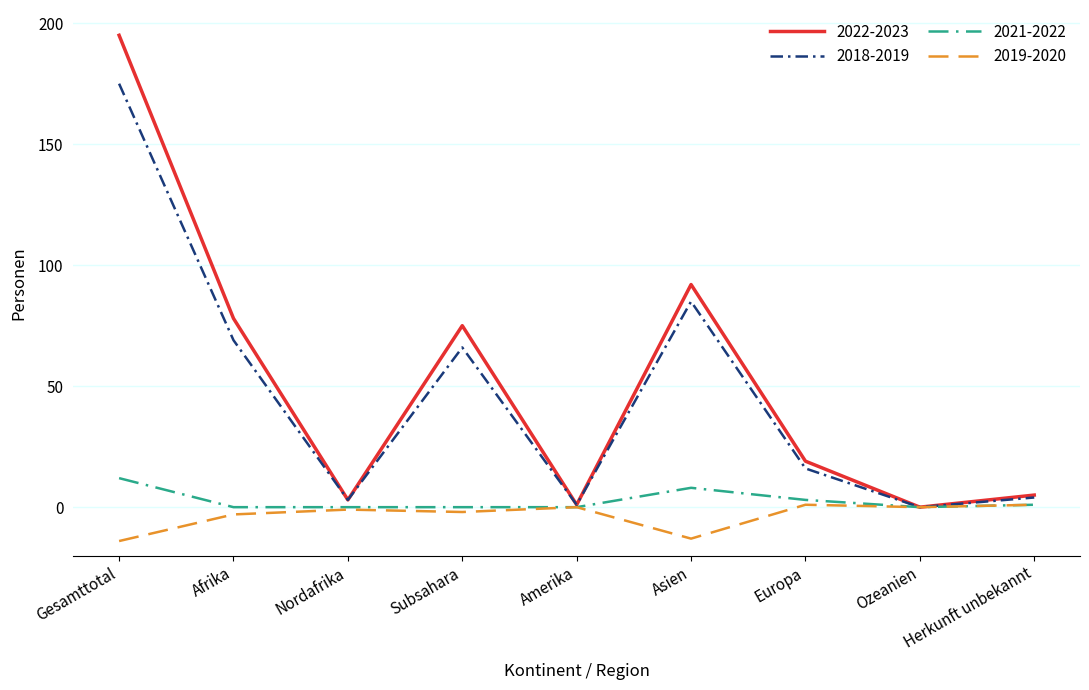

Where is 2022-2023 nearest to the value 97?

Asien